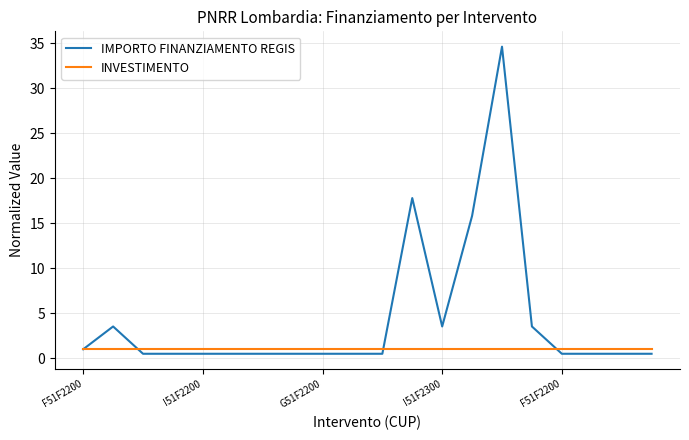

Rank the series by their average value, from lowest to highest.

INVESTIMENTO, IMPORTO FINANZIAMENTO REGIS